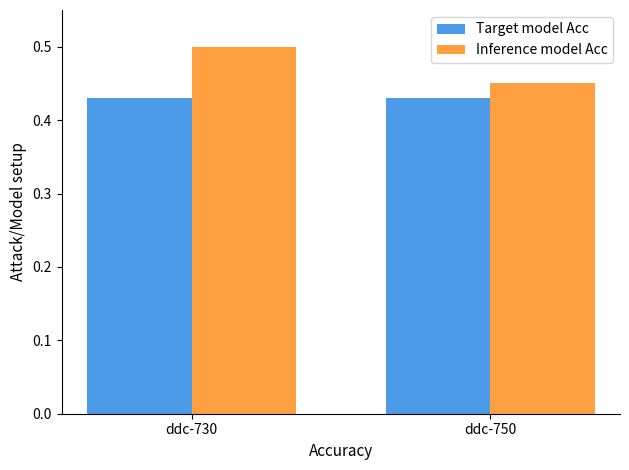

True or false: Inference model Acc has a value of 0.7 at ddc-750.

False